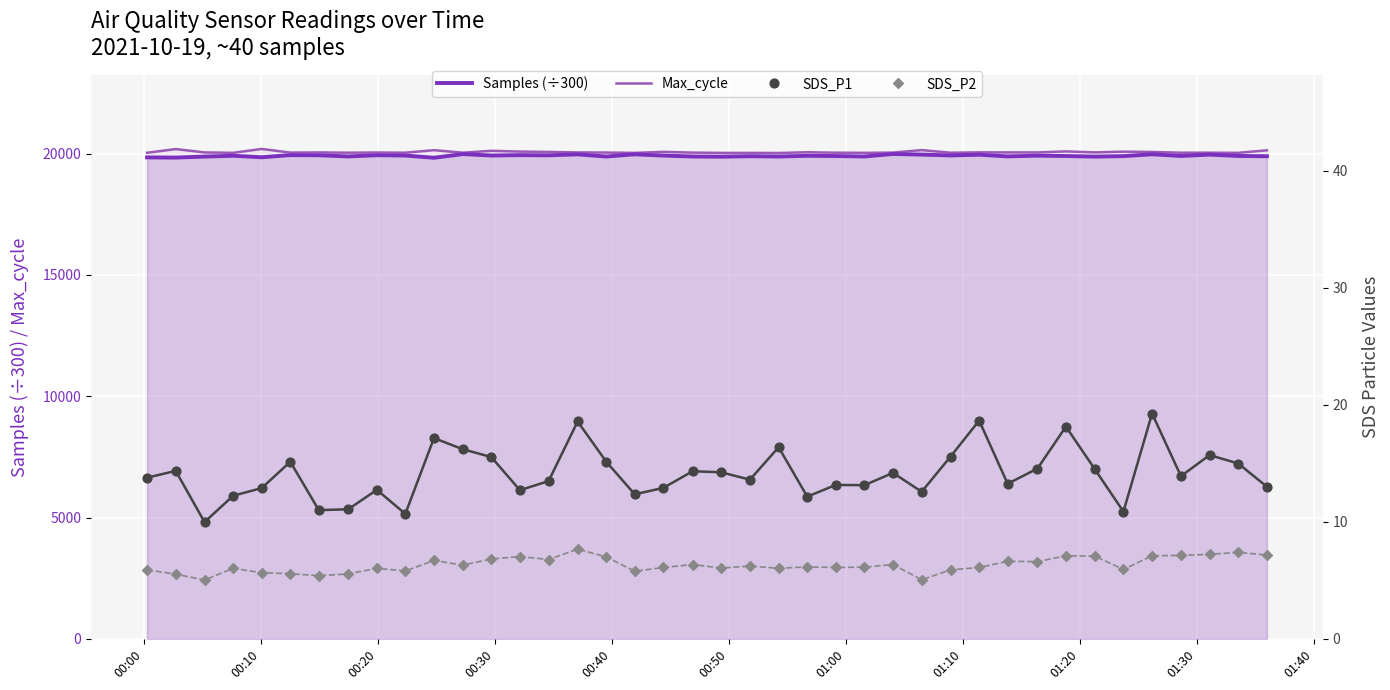

What are all the series names shown in the legend?

Samples (÷300), Max_cycle, SDS_P1, SDS_P2